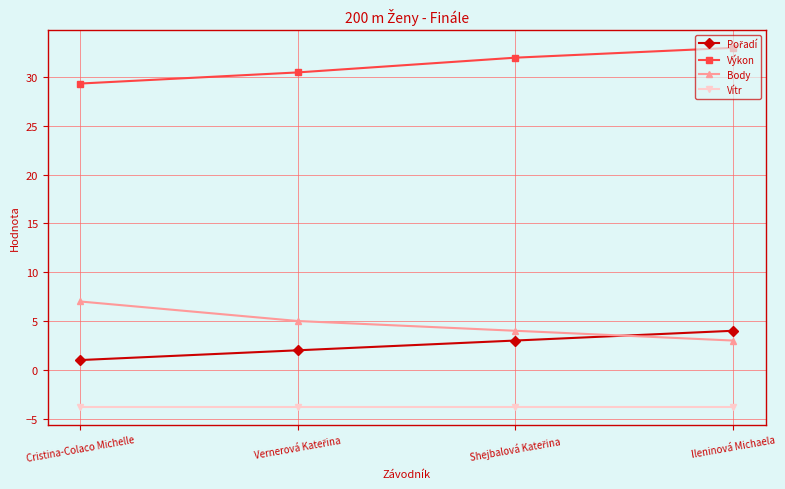

Is it true that Výkon equals 48.9 at Cristina-Colaco Michelle?

False